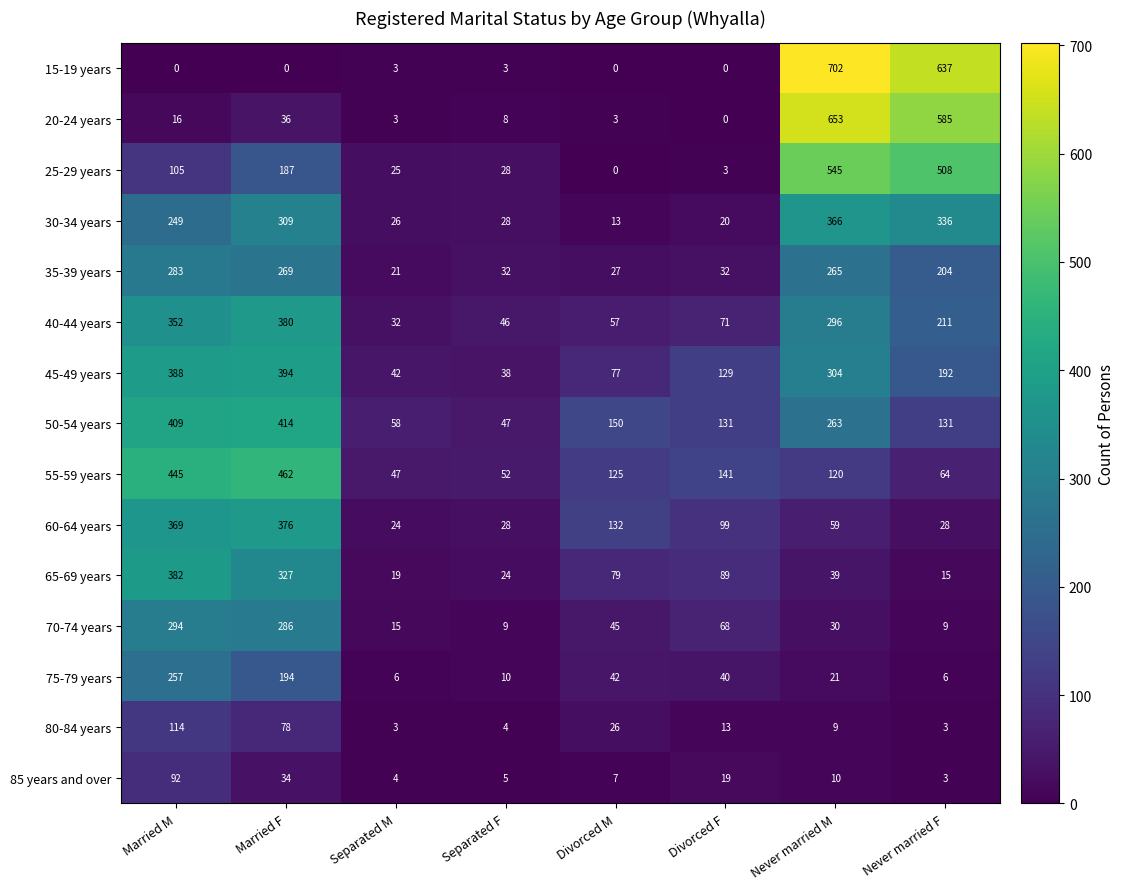

Which series has the largest range (max minus min)?

15-19 years